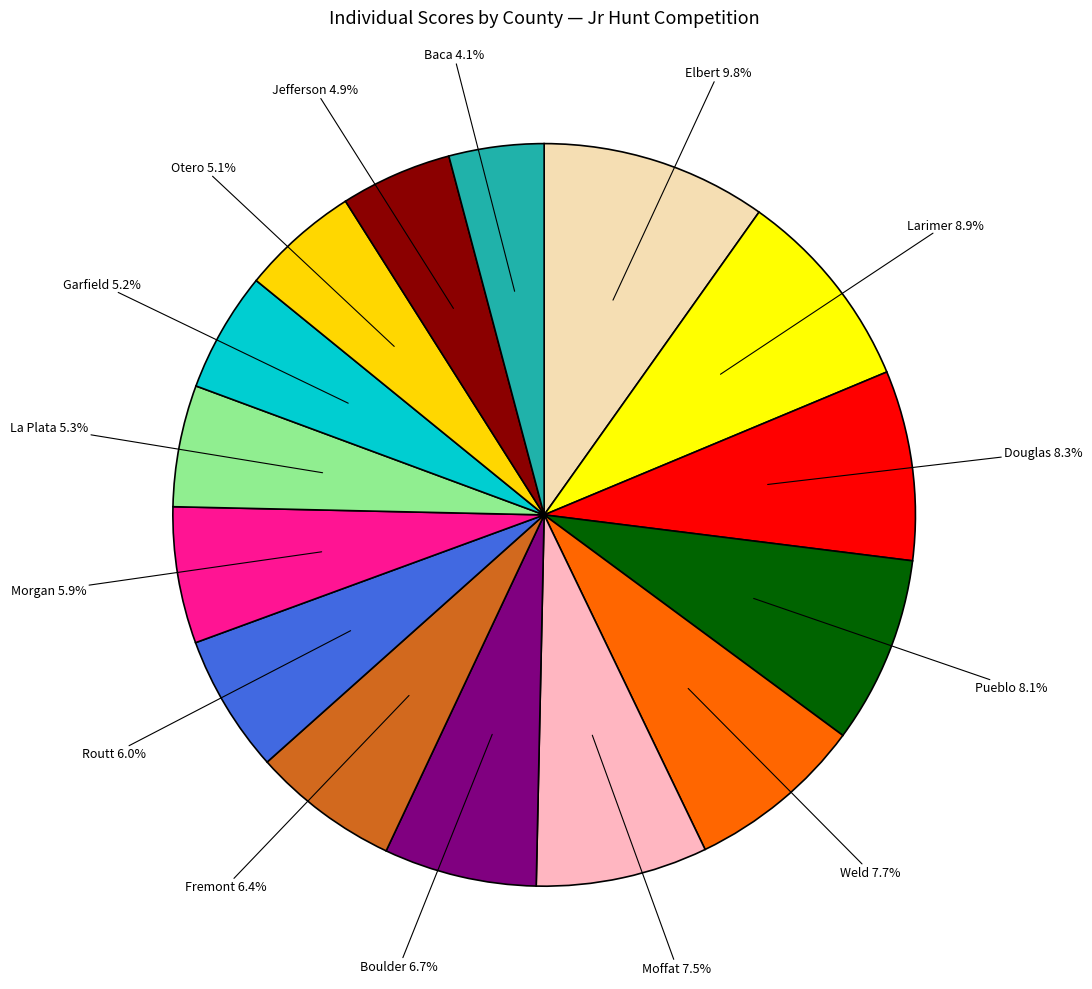

Which category has the biggest portion of the pie?

Elbert